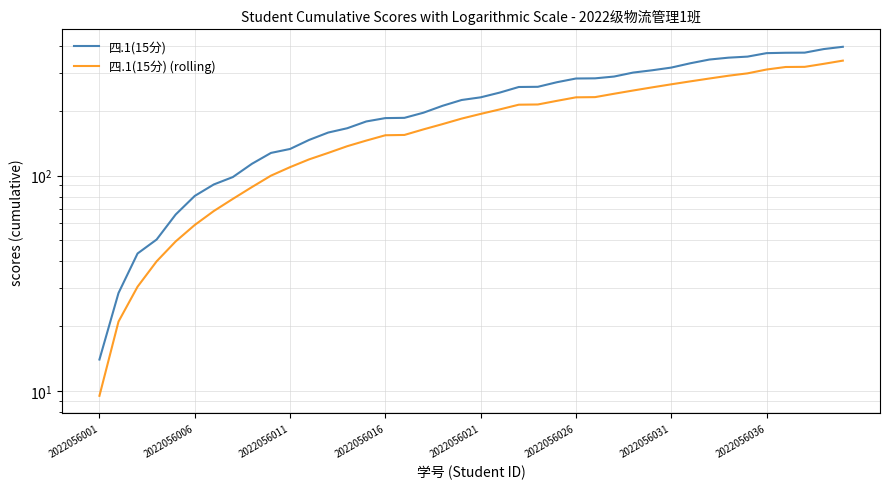

True or false: 四.1(15分) has a value of 472.0 at 34.

False